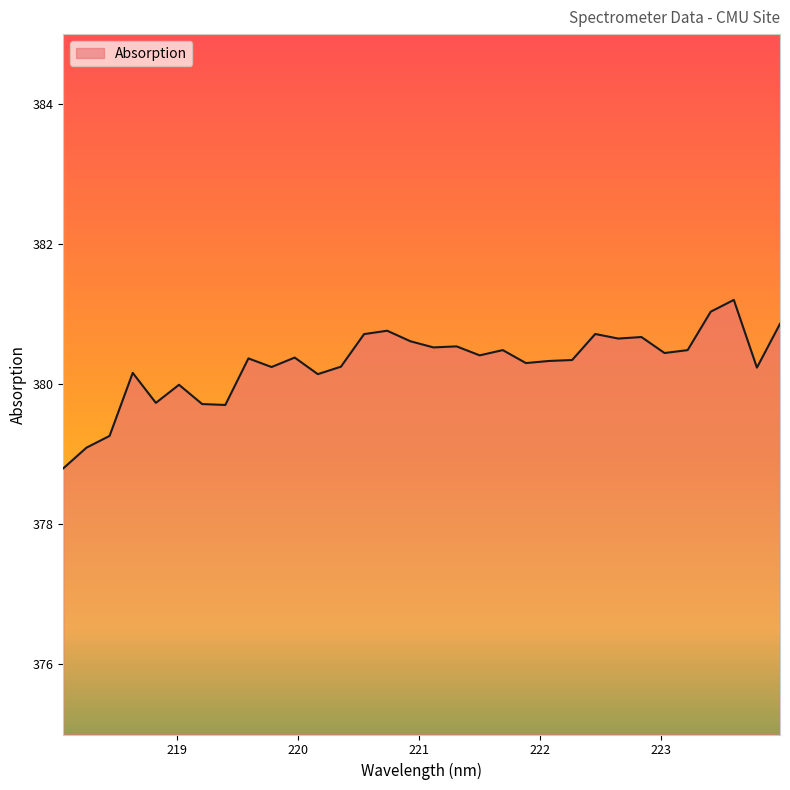

True or false: there are more than 1 points higher than both neighbors.

True